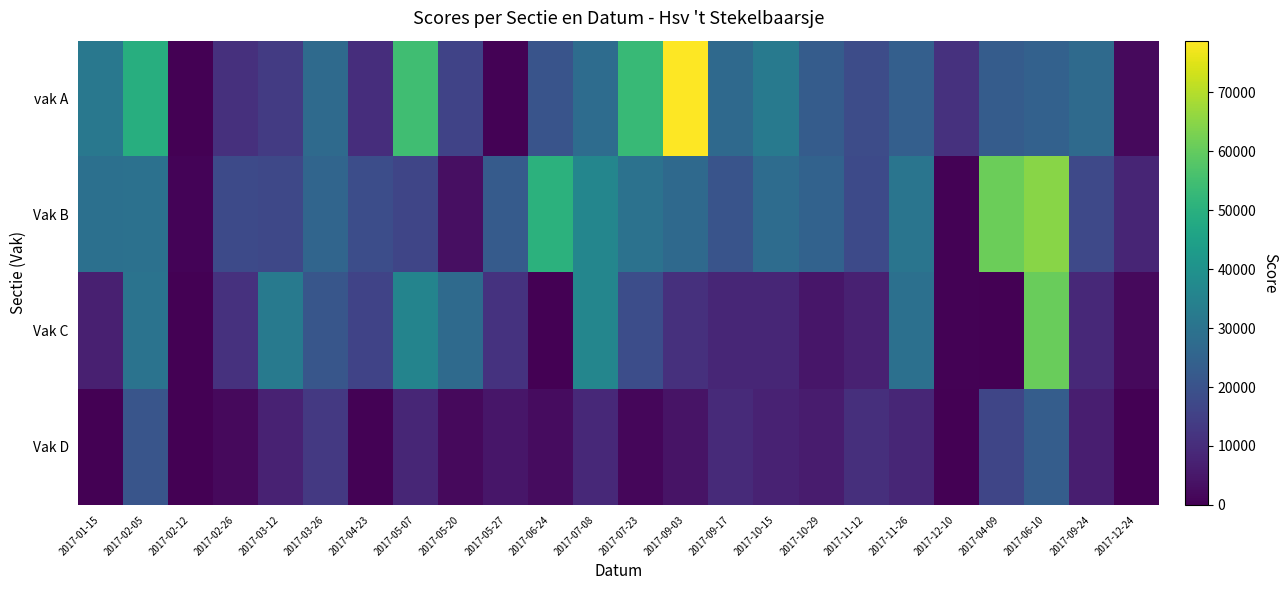

Reading left to right, what are all the values shown in this chart?

vak A: 2017-01-15=31626	2017-02-05=49282	2017-02-12=115	2017-02-26=10915	2017-03-12=13753	2017-03-26=27202	2017-04-23=10369	2017-05-07=54619	2017-05-20=15918	2017-05-27=349	2017-06-24=20324	2017-07-08=27752	2017-07-23=53020	2017-09-03=78748	2017-09-17=26895	2017-10-15=32000	2017-10-29=22938	2017-11-12=18298	2017-11-26=23918	2017-12-10=11129	2017-04-09=23034	2017-06-10=24382	2017-09-24=27120	2017-12-24=1881
Vak B: 2017-01-15=29187	2017-02-05=29274	2017-02-12=880	2017-02-26=17646	2017-03-12=17008	2017-03-26=25545	2017-04-23=18495	2017-05-07=16521	2017-05-20=3234	2017-05-27=22649	2017-06-24=50636	2017-07-08=36007	2017-07-23=29650	2017-09-03=26835	2017-09-17=20525	2017-10-15=27940	2017-10-29=24623	2017-11-12=17814	2017-11-26=30584	2017-12-10=570	2017-04-09=61158	2017-06-10=64635	2017-09-24=17386	2017-12-24=8194
Vak C: 2017-01-15=6889	2017-02-05=30066	2017-02-12=112	2017-02-26=11349	2017-03-12=32602	2017-03-26=21220	2017-04-23=15802	2017-05-07=35607	2017-05-20=27121	2017-05-27=11509	2017-06-24=0	2017-07-08=36250	2017-07-23=18642	2017-09-03=11018	2017-09-17=8528	2017-10-15=8352	2017-10-29=4853	2017-11-12=7263	2017-11-26=29030	2017-12-10=430	2017-04-09=0	2017-06-10=60657	2017-09-24=9068	2017-12-24=1935
Vak D: 2017-01-15=0	2017-02-05=20846	2017-02-12=0	2017-02-26=2006	2017-03-12=7389	2017-03-26=12962	2017-04-23=465	2017-05-07=8487	2017-05-20=1920	2017-05-27=4734	2017-06-24=2594	2017-07-08=9217	2017-07-23=1465	2017-09-03=4262	2017-09-17=9407	2017-10-15=7432	2017-10-29=6114	2017-11-12=10764	2017-11-26=8583	2017-12-10=0	2017-04-09=16357	2017-06-10=23103	2017-09-24=6659	2017-12-24=0